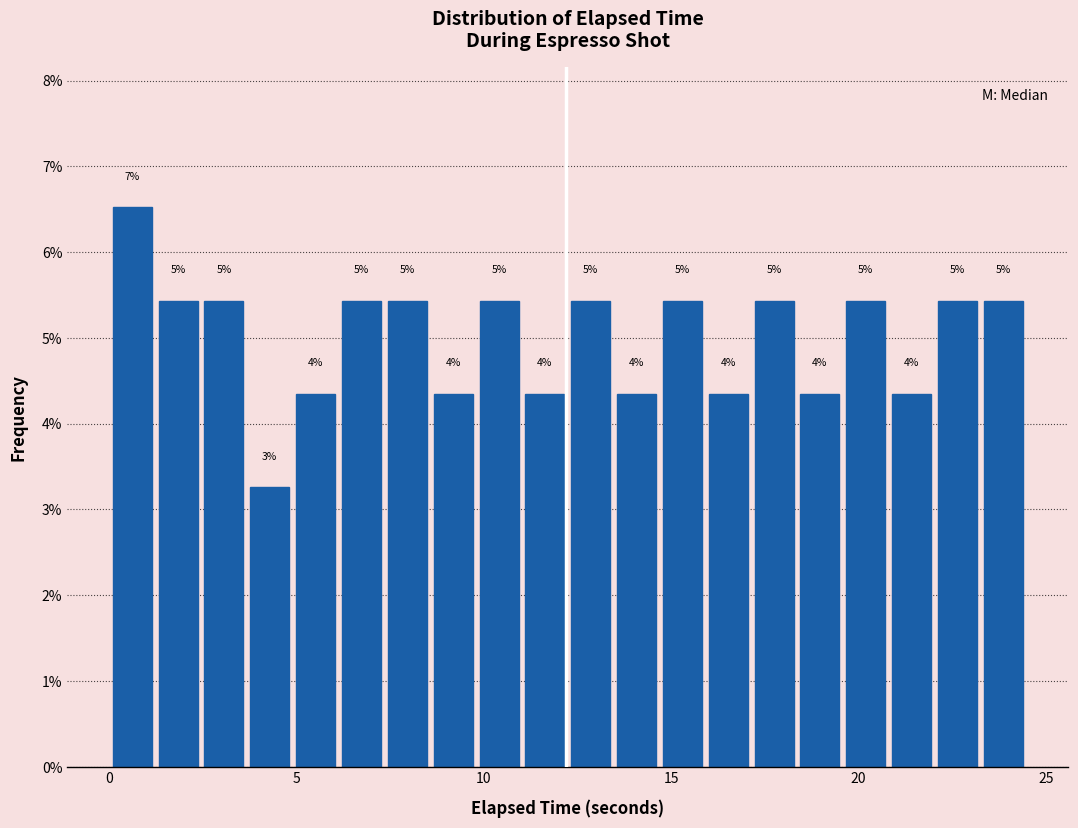

Around what value on the x-axis is the tallest bar? Give the approximate position of its centre, as read against the axis.

0.5